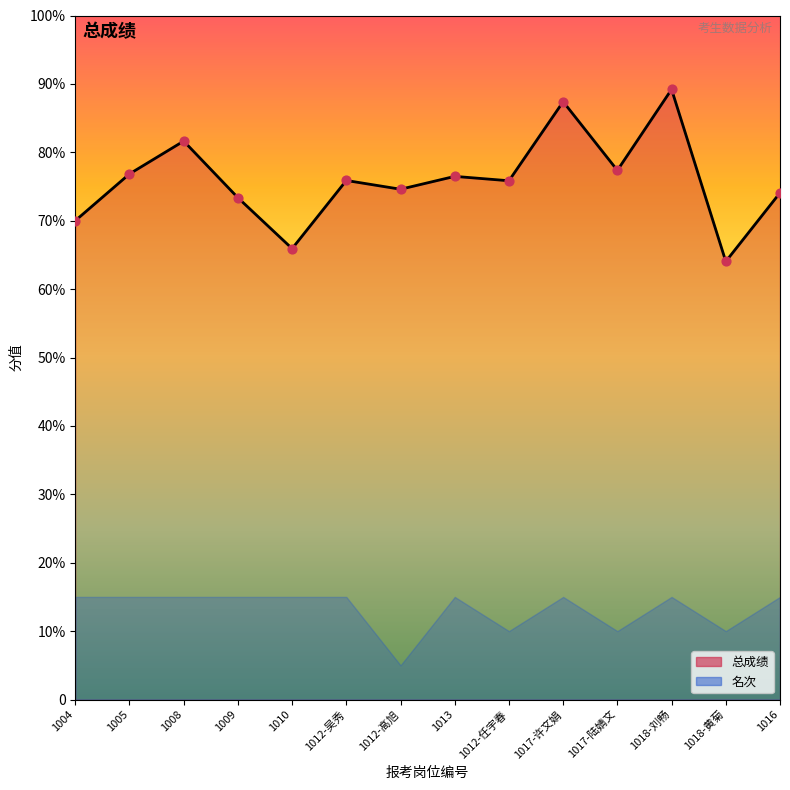

What is the ratio of the value at 1018-黄菊 to the value at 1005?

0.8